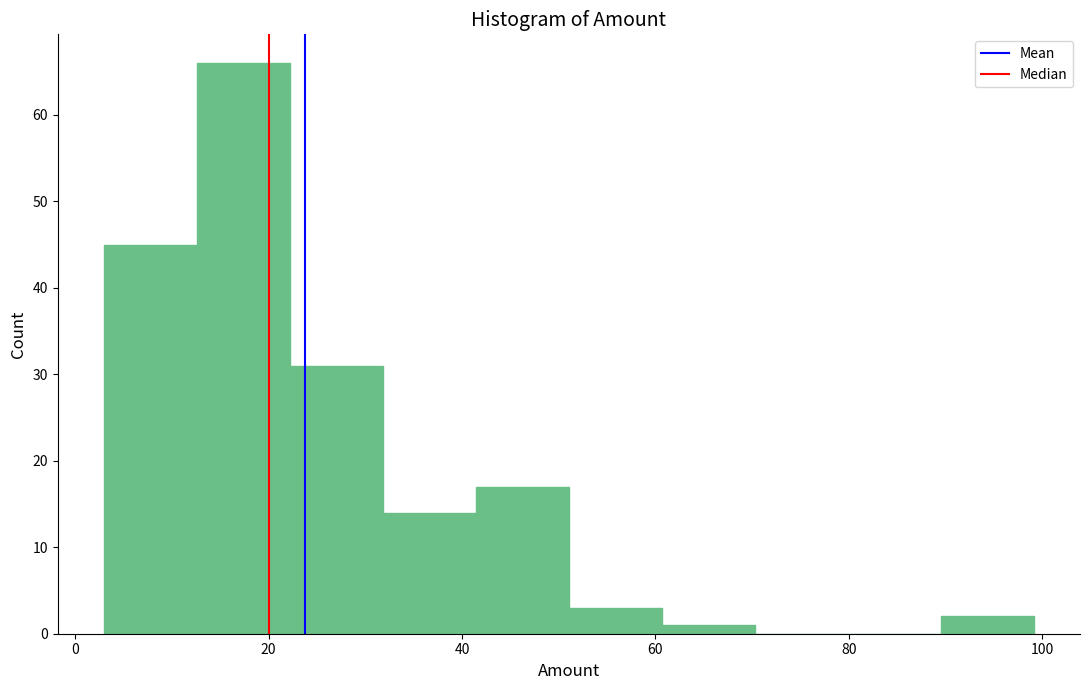

Which range on the x-axis has the tallest bar?

12 to 22